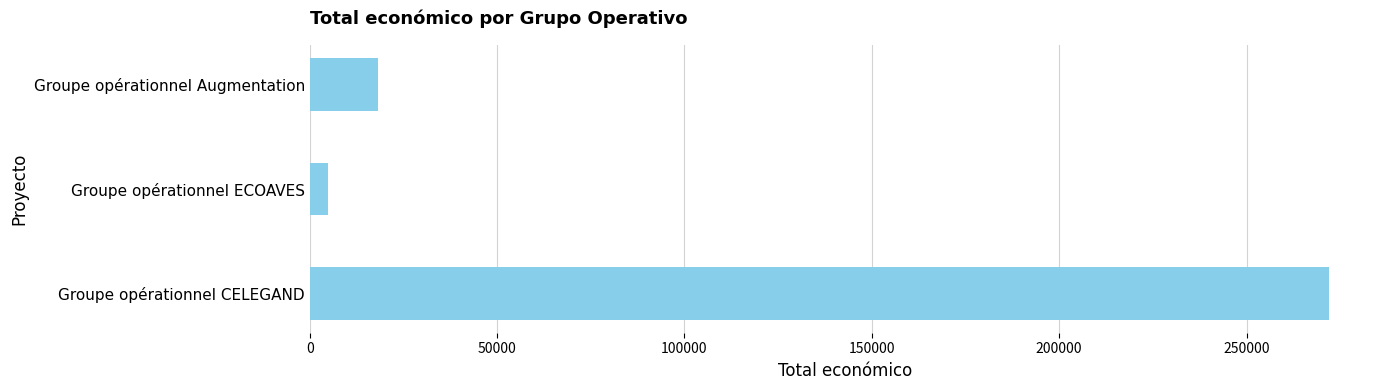

Does the chart contain stacked bars?

No